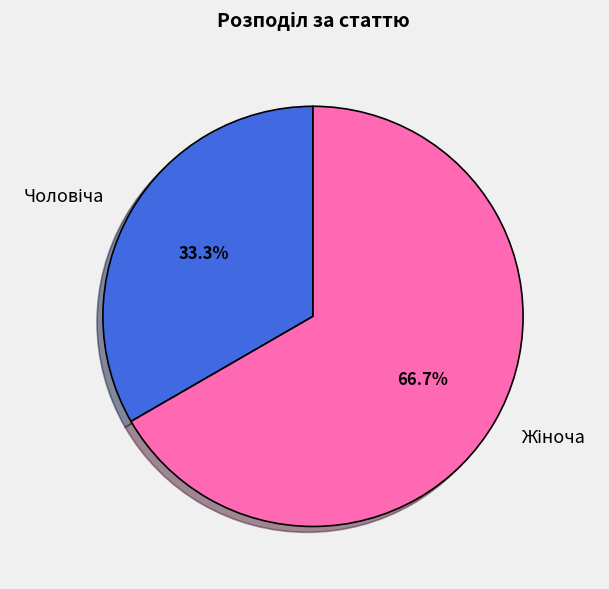

Is there any slice that represents more than half of the pie?

Yes